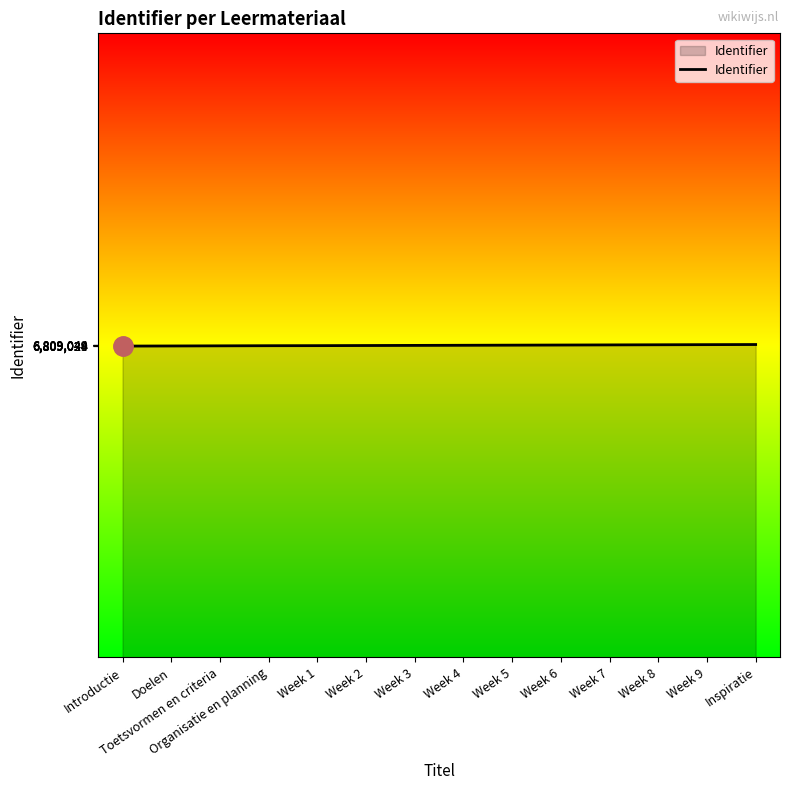

Approximately how many times larger is the value at Week 1 compared to Doelen?

1.0